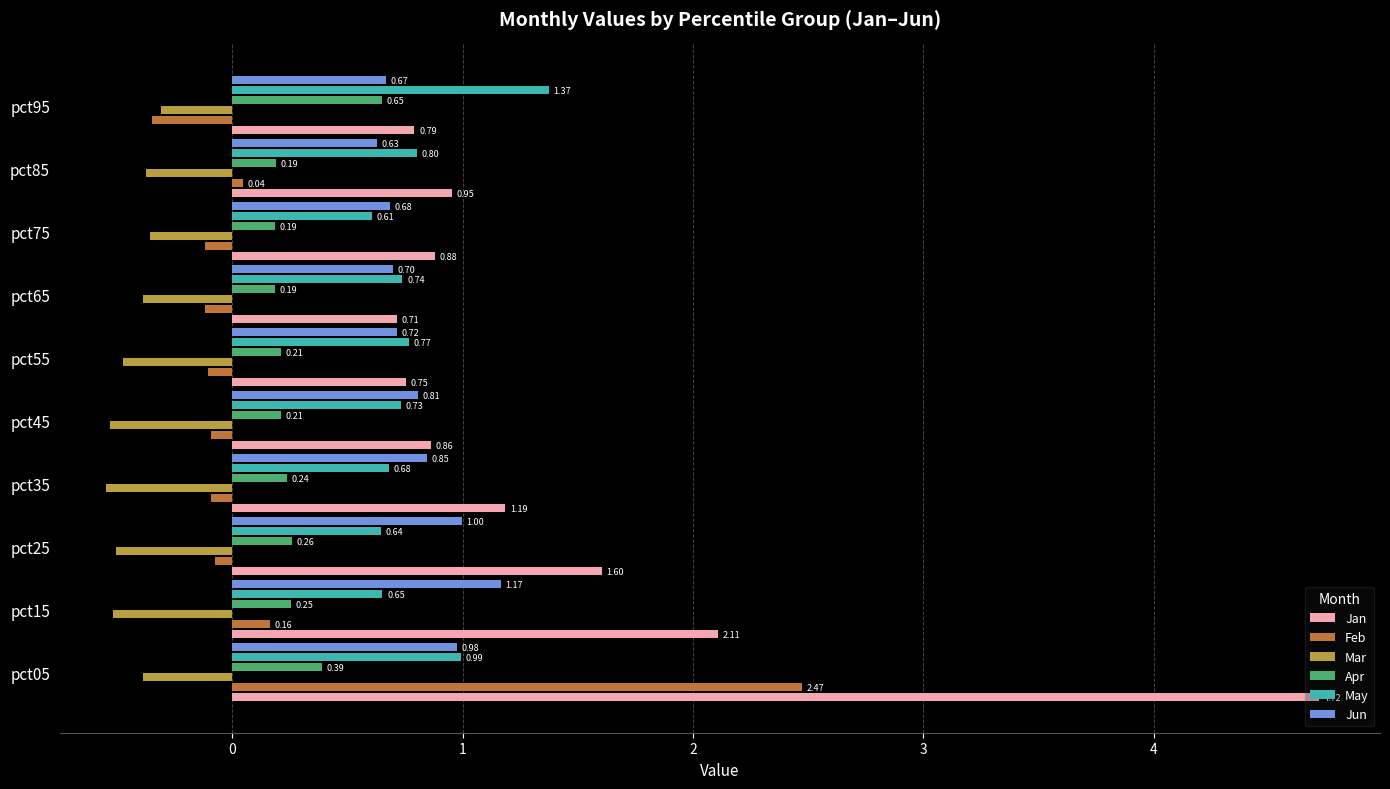

What is the difference between the maximum and second lowest values in the Feb series?

2.6